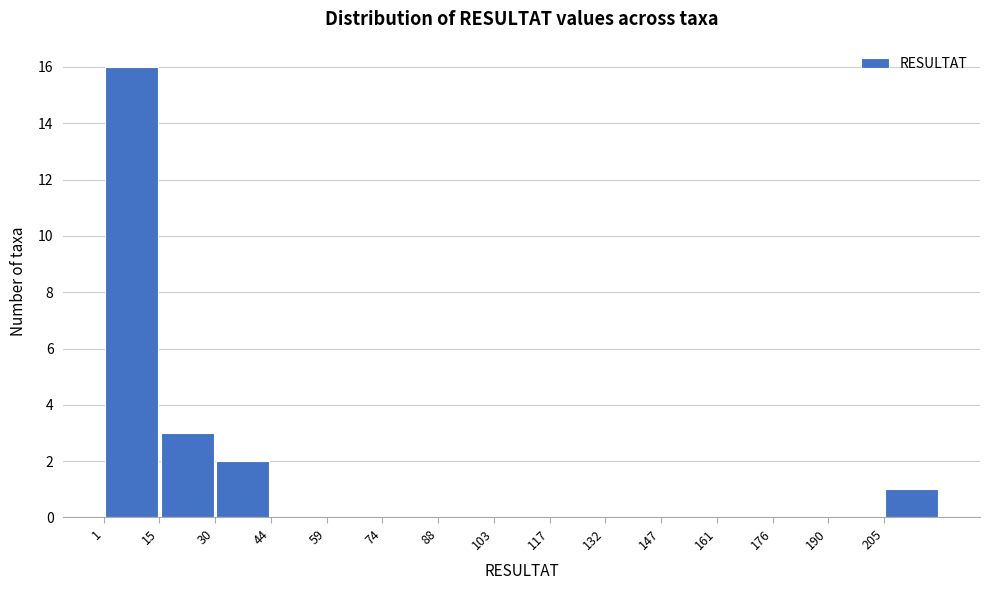

Reading left to right, list every bar in this chart as the range it spans on the x-axis followed by its height. Neither the bar edges nor the heights are printed on the chart, so give them approximately, as read against the axes.

1.0 to 15.6: 16
15.6 to 30.2: 3
30.2 to 44.8: 2
44.8 to 59.4: 0
59.4 to 74.0: 0
74.0 to 88.6: 0
88.6 to 103.2: 0
103.2 to 117.8: 0
117.8 to 132.4: 0
132.4 to 147.0: 0
147.0 to 161.6: 0
161.6 to 176.2: 0
176.2 to 190.8: 0
190.8 to 205.4: 0
205.4 to 220.0: 1